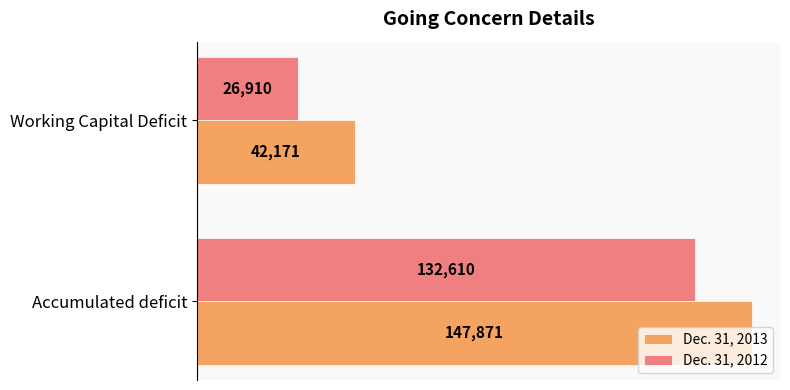

How many distinct data groups are displayed?

2